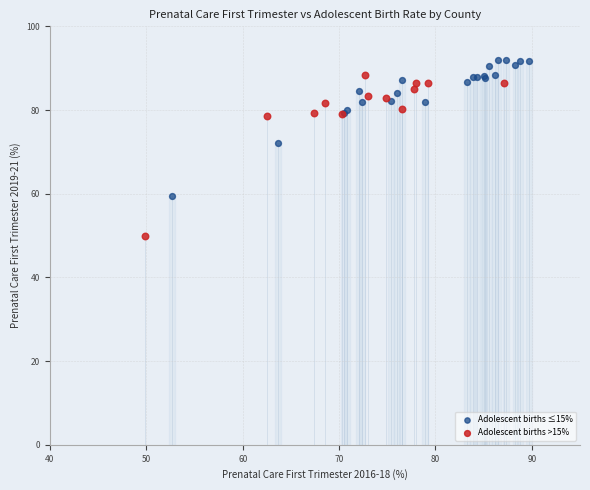

Which series contains the lowest Y value?

Adolescent births >15%